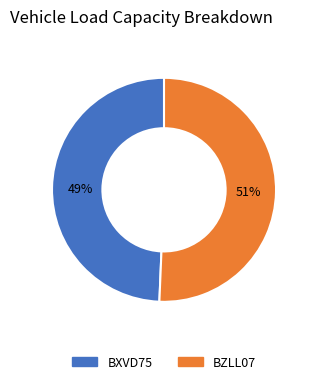

What percentage is the BZLL07 slice, to the nearest percent?

51%